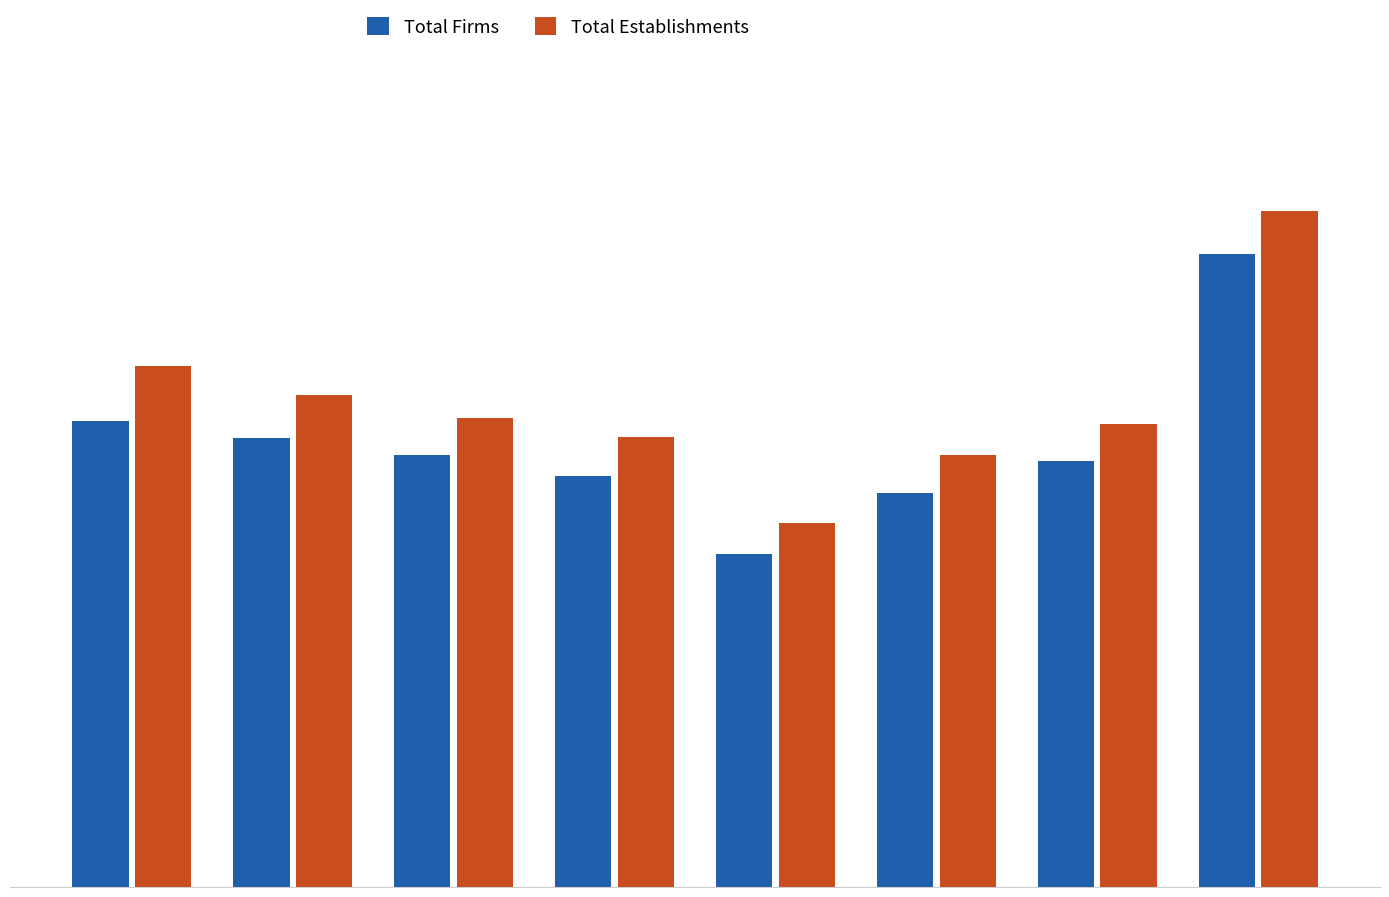

Which series has the largest total across all categories?

Total Establishments